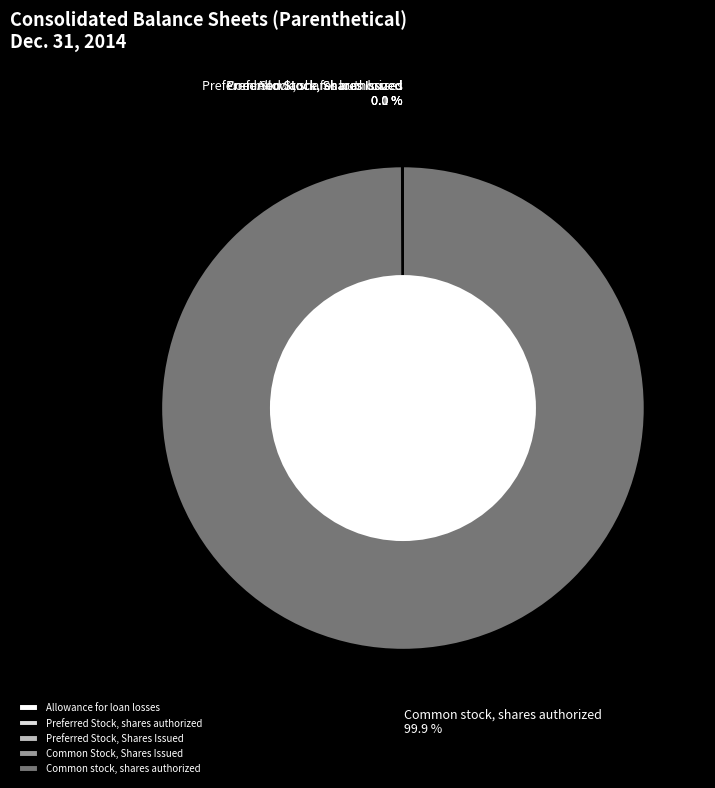

What is the largest slice in the pie chart?

Common stock, shares authorized